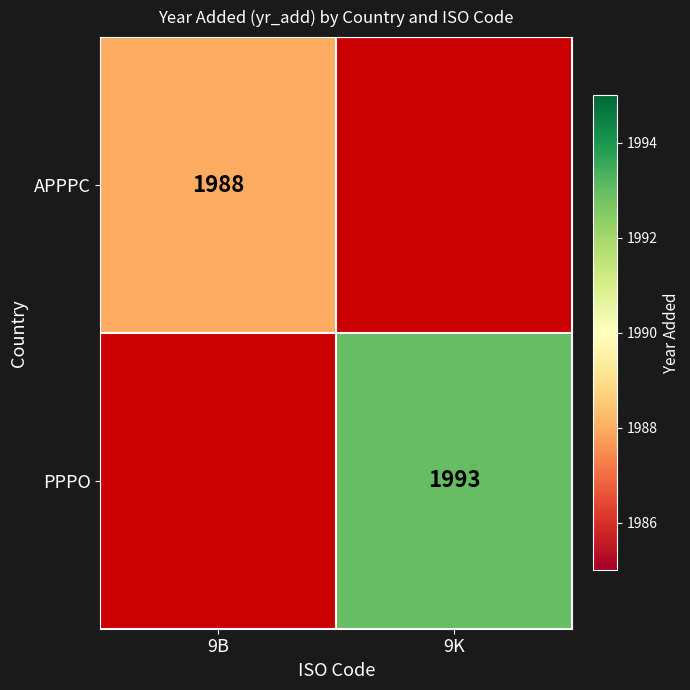

How many distinct data groups are displayed?

2